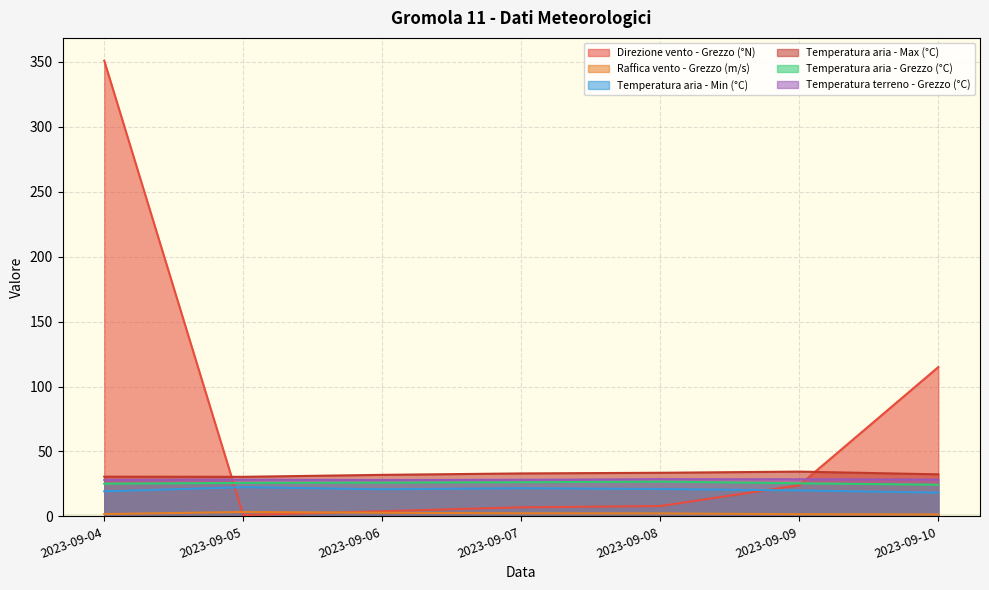

Reading left to right, extract all data points from this chart.

Direzione vento - Grezzo (°N): 2023-09-04=351.0	2023-09-05=1.0	2023-09-06=4.0	2023-09-07=7.0	2023-09-08=8.0	2023-09-09=24.0	2023-09-10=115.0
Raffica vento - Grezzo (m/s): 2023-09-04=1.8	2023-09-05=3.4	2023-09-06=2.8	2023-09-07=2.4	2023-09-08=2.3	2023-09-09=1.7	2023-09-10=1.5
Temperatura aria - Min (°C): 2023-09-04=19.3	2023-09-05=22.5	2023-09-06=20.9	2023-09-07=21.7	2023-09-08=21.1	2023-09-09=20.0	2023-09-10=18.3
Temperatura aria - Max (°C): 2023-09-04=30.6	2023-09-05=30.5	2023-09-06=32.0	2023-09-07=33.1	2023-09-08=33.6	2023-09-09=34.5	2023-09-10=32.4
Temperatura aria - Grezzo (°C): 2023-09-04=25.2	2023-09-05=25.8	2023-09-06=26.0	2023-09-07=26.3	2023-09-08=26.8	2023-09-09=25.5	2023-09-10=24.4
Temperatura terreno - Grezzo (°C): 2023-09-04=28.1	2023-09-05=28.3	2023-09-06=28.0	2023-09-07=28.2	2023-09-08=28.7	2023-09-09=28.6	2023-09-10=28.4